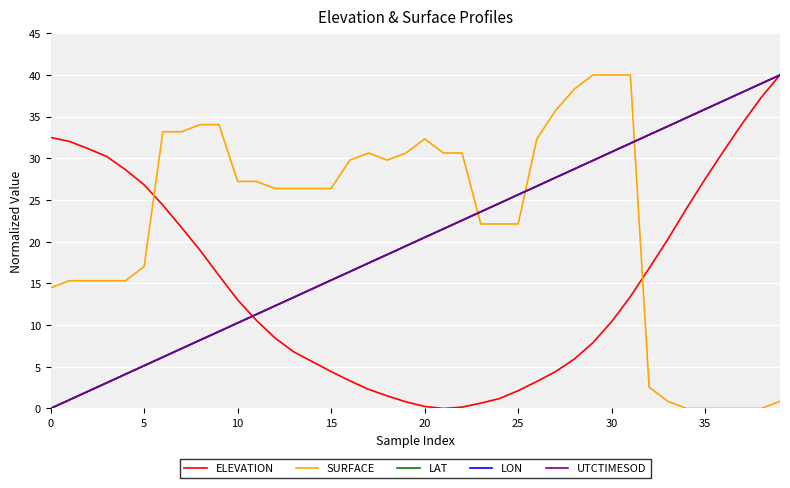

What is the greatest value displayed?

40.0